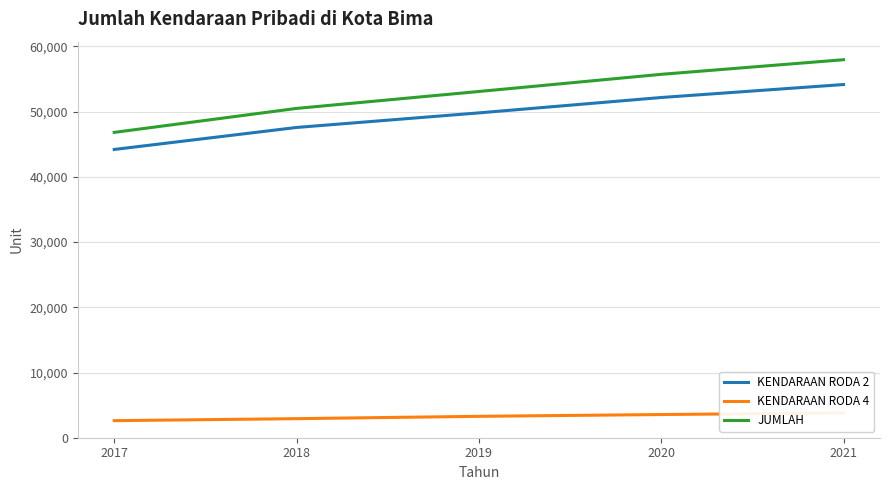

At 2017, list the series in order from largest to smallest.

JUMLAH, KENDARAAN RODA 2, KENDARAAN RODA 4